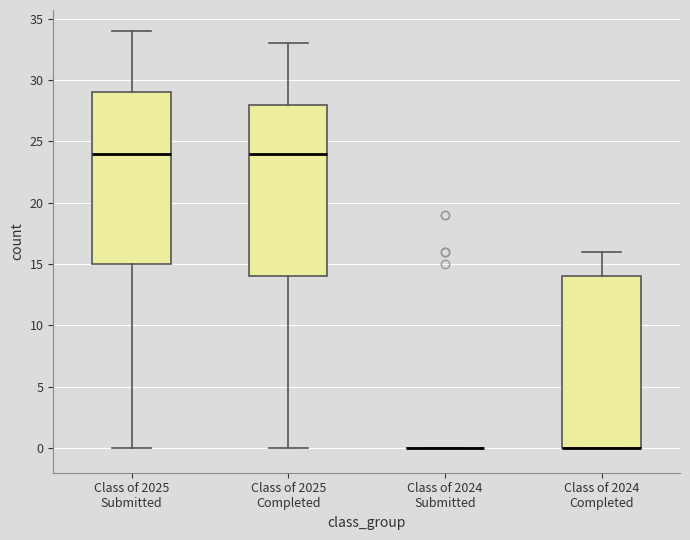

Reading left to right, transcribe this box plot: for each box, give where its median line is, the range the box spans, and where its two whiskers end, as read against the y-axis. The values are not printed on the chart, so give them approximately, as read against the axis.

Class of 2025 Submitted: median 24, box 15 to 29, whiskers 0 to 34
Class of 2025 Completed: median 24, box 14 to 28, whiskers 0 to 33
Class of 2024 Submitted: box collapsed to a line at 0, whiskers 0 to 0
Class of 2024 Completed: median 0 (drawn on the box's lower edge), box 0 to 14, whiskers 0 to 16